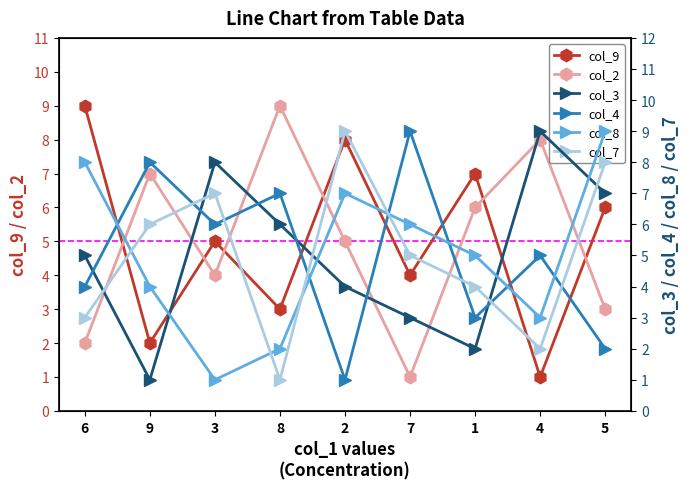

What is the maximum value for col_3?

9